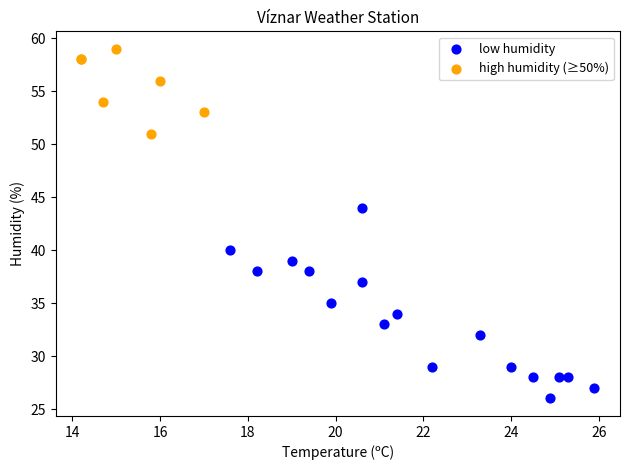

What are all the series names shown in the legend?

low humidity, high humidity (≥50%)